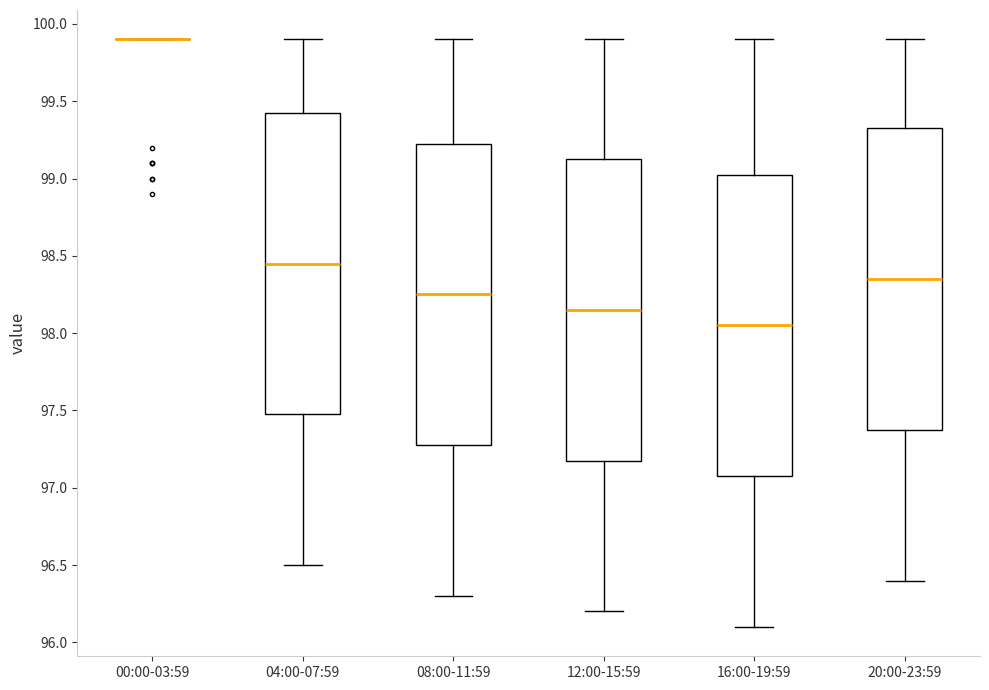

Reading left to right, read every box against the y-axis: the position of its median line, the range the box covers, and the ends of its whiskers. The values are not printed on the chart, so give them approximately, as read against the axis.

00:00-03:59: box collapsed to a line at 99.90, whiskers 99.90 to 99.90
04:00-07:59: median 98.45, box 97.50 to 99.45, whiskers 96.50 to 99.90
08:00-11:59: median 98.25, box 97.30 to 99.25, whiskers 96.30 to 99.90
12:00-15:59: median 98.15, box 97.20 to 99.15, whiskers 96.20 to 99.90
16:00-19:59: median 98.05, box 97.10 to 99.05, whiskers 96.10 to 99.90
20:00-23:59: median 98.35, box 97.40 to 99.35, whiskers 96.40 to 99.90